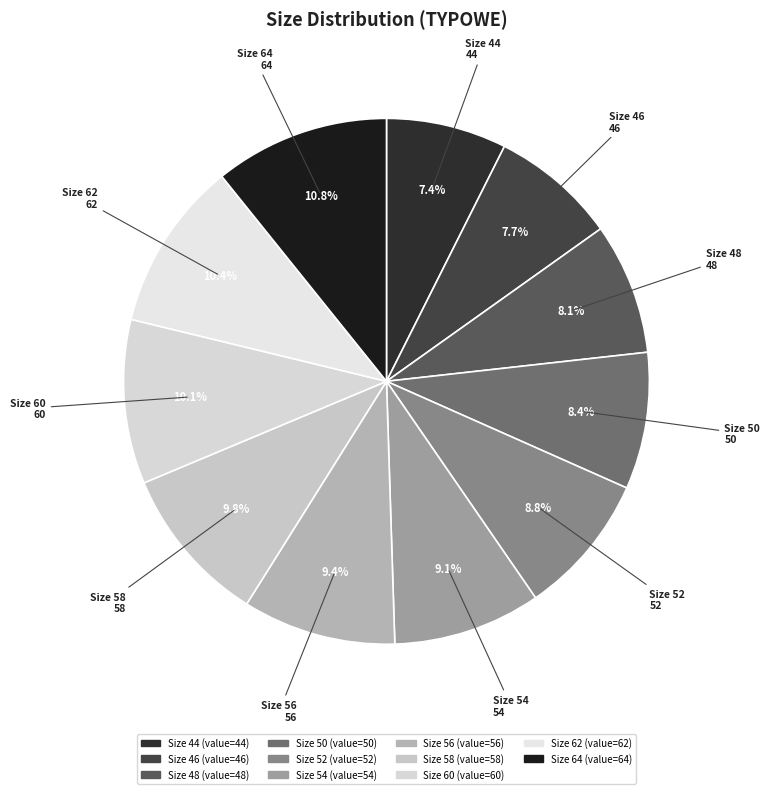

Which category has the biggest portion of the pie?

64